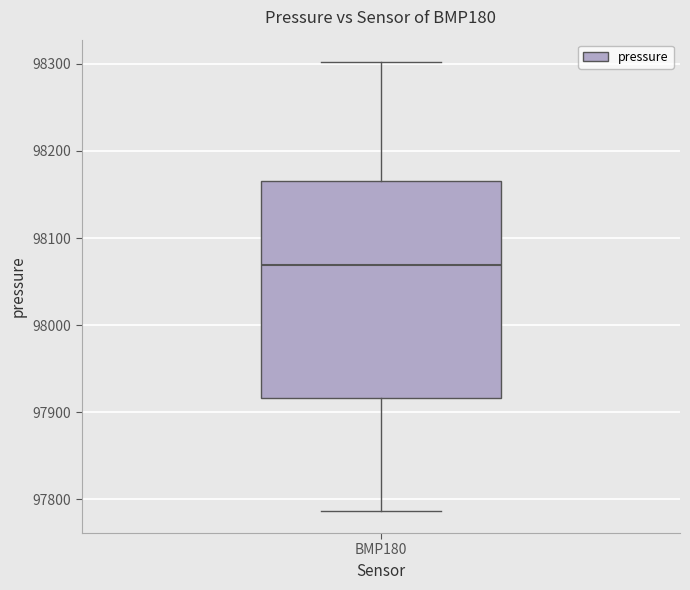

Transcribe this box plot: give where the median line is, the range the box spans, and where the two whiskers end, as read against the y-axis. The values are not printed on the chart, so give them approximately, as read against the axis.

median 98070, box 97920 to 98170, whiskers 97790 to 98300